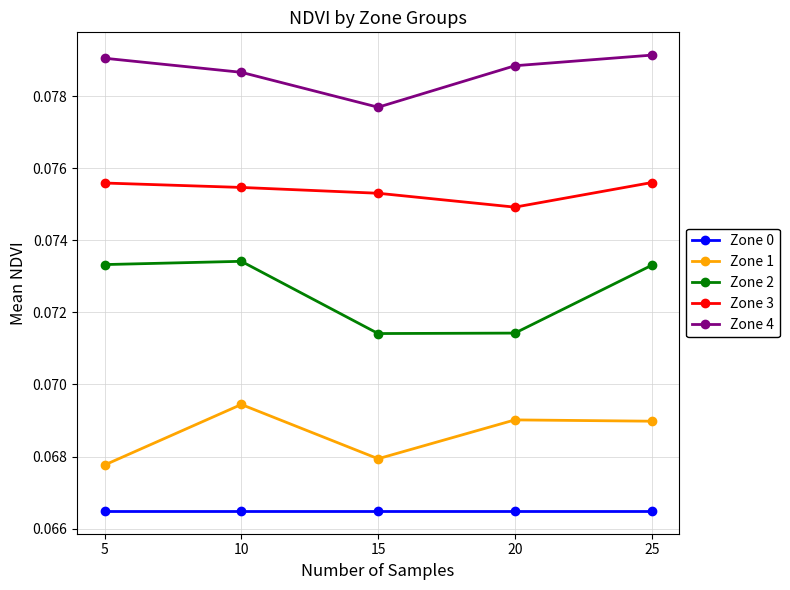

In Zone 2, how many points are lower than both neighbors (excluding endpoints)?

1